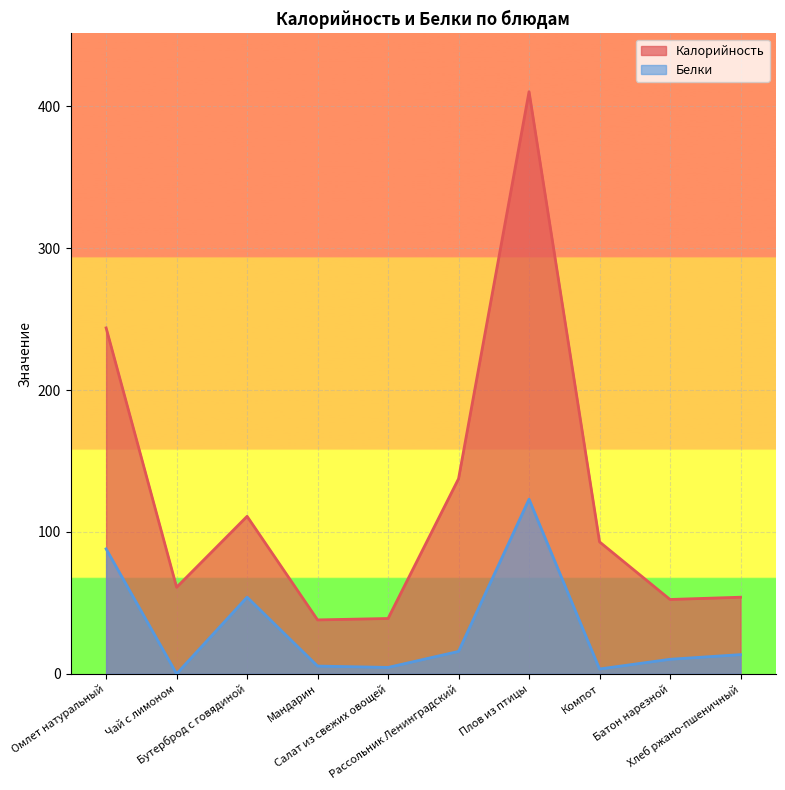

True or false: Калорийность and Белки cross at least once.

False